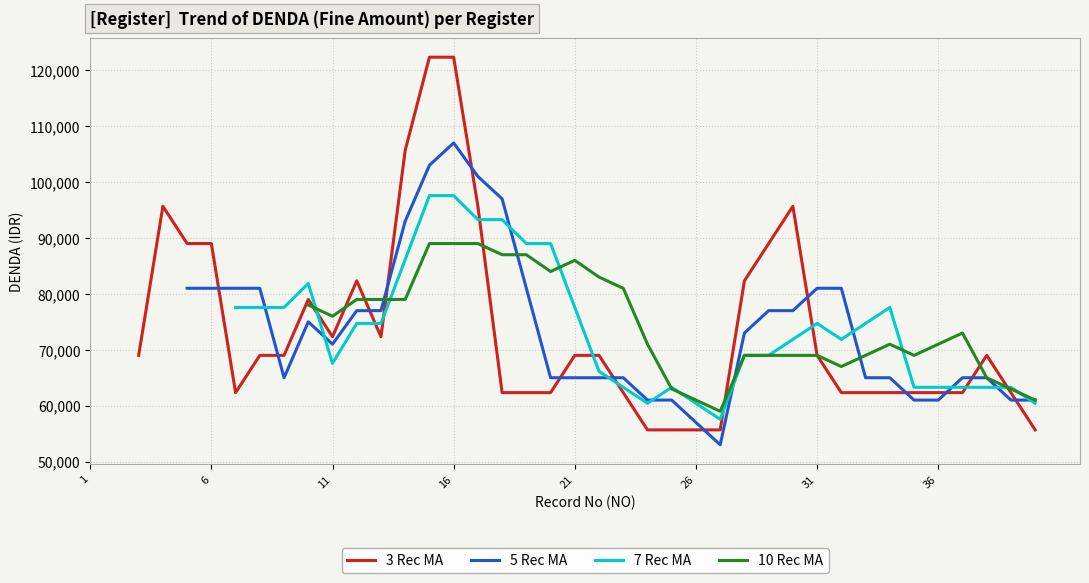

What is the maximum value for 3 Rec MA?

122333.3